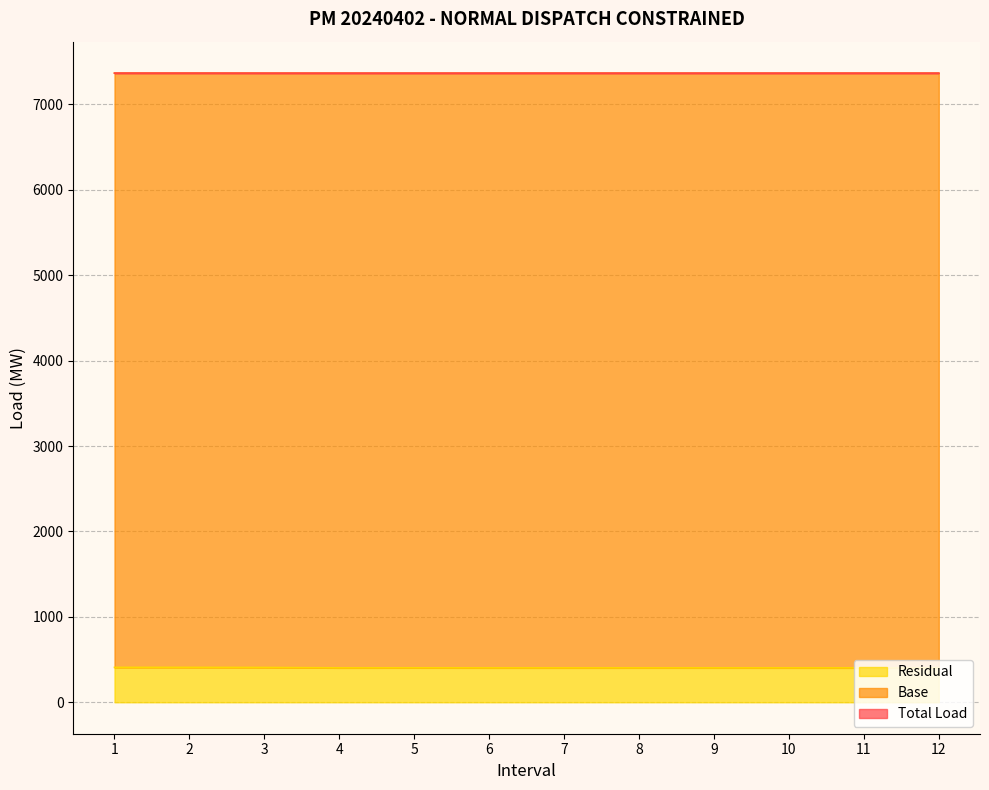

Is the value of Base at 5 greater than the value of Total Load at 5?

No